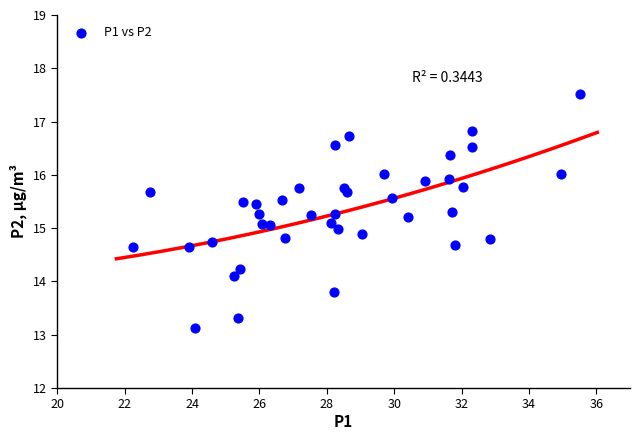

What is the range of Y values (max minus min)?

4.4